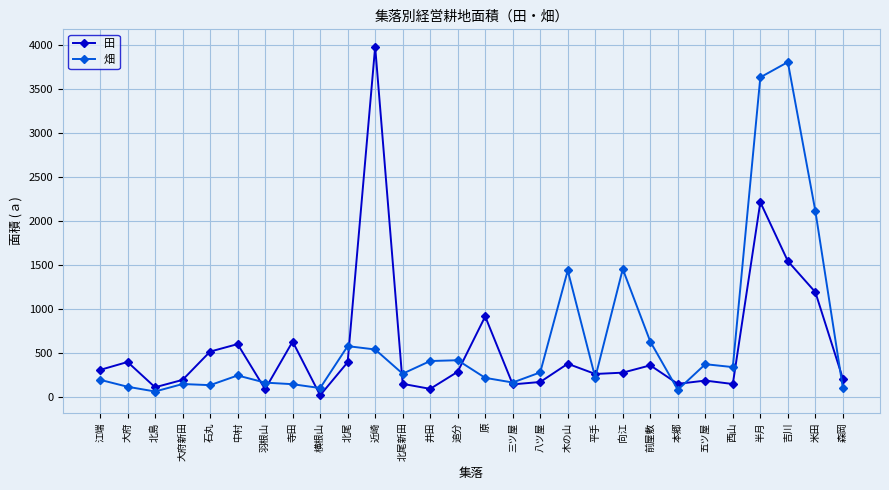

How many interior local peaks does the 田 series have?

9